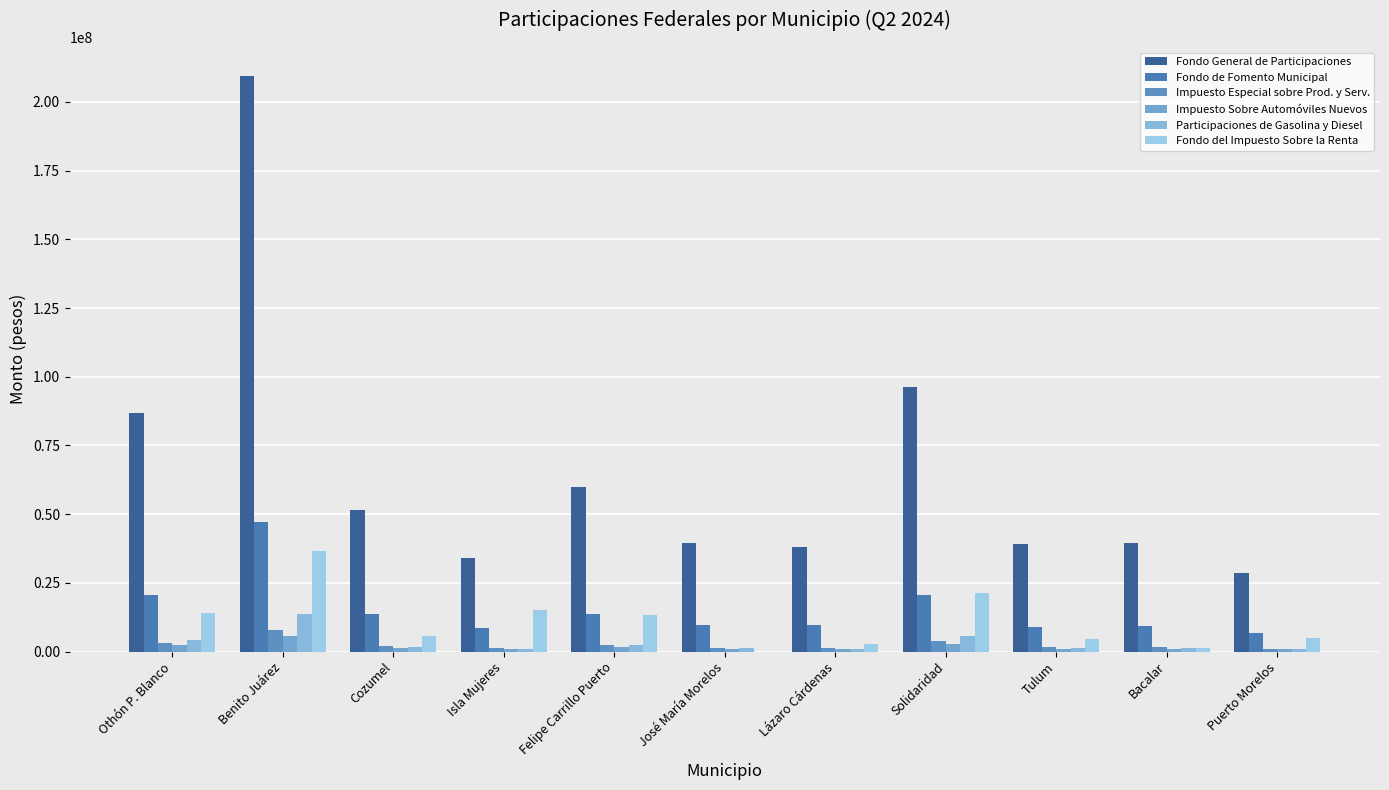

What is the label of the 2nd bar from the right?

Bacalar